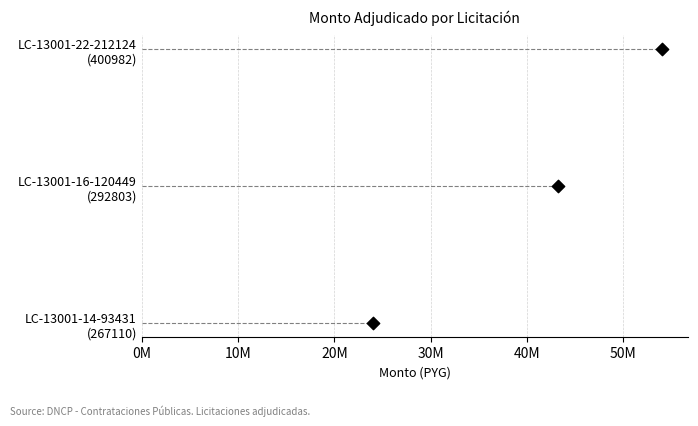

Between 20M and 0M, which is larger?

20M